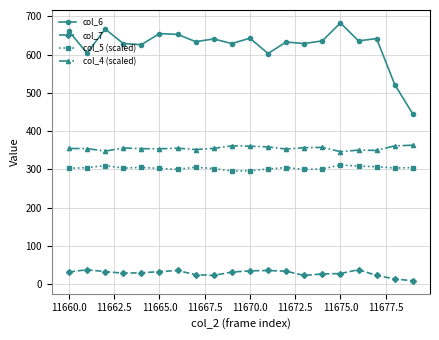

What is the average value of the col_4 (scaled) series?

355.3